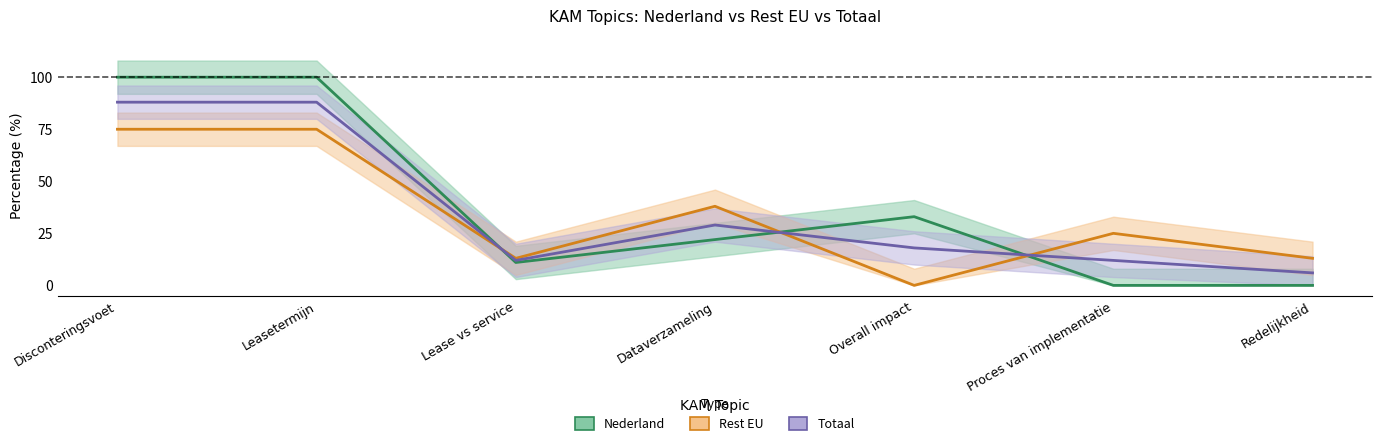

How many values in the Nederland (%) series exceed 22?

3